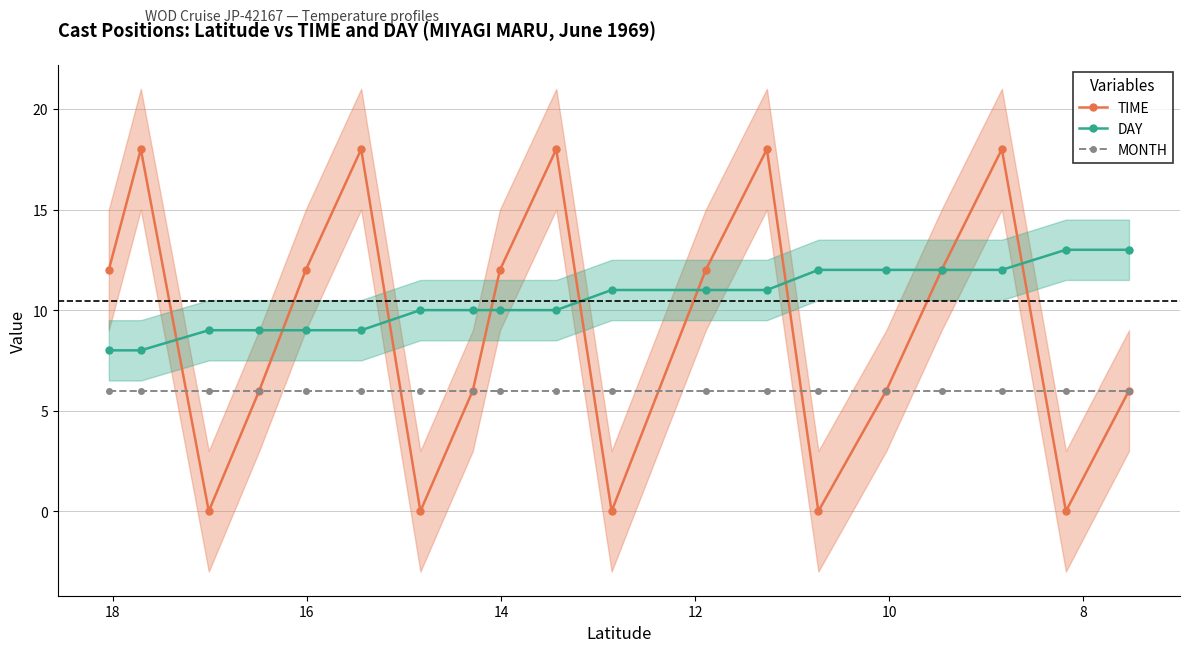

What is the maximum value for DAY?

13